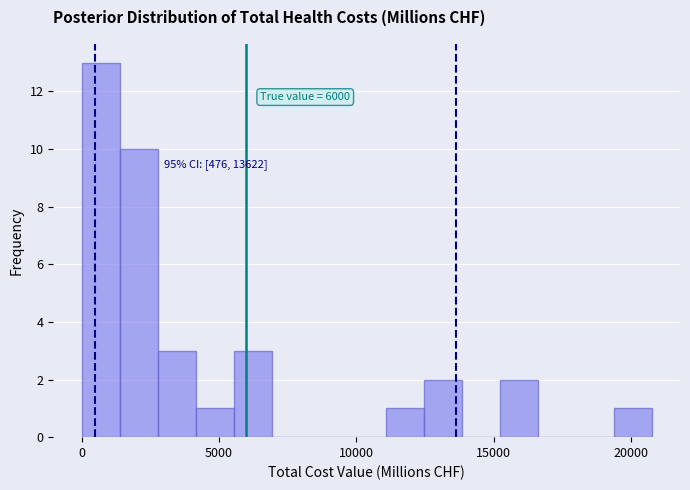

Read against the x-axis, roughly where is the centre of the tallest bar?

500